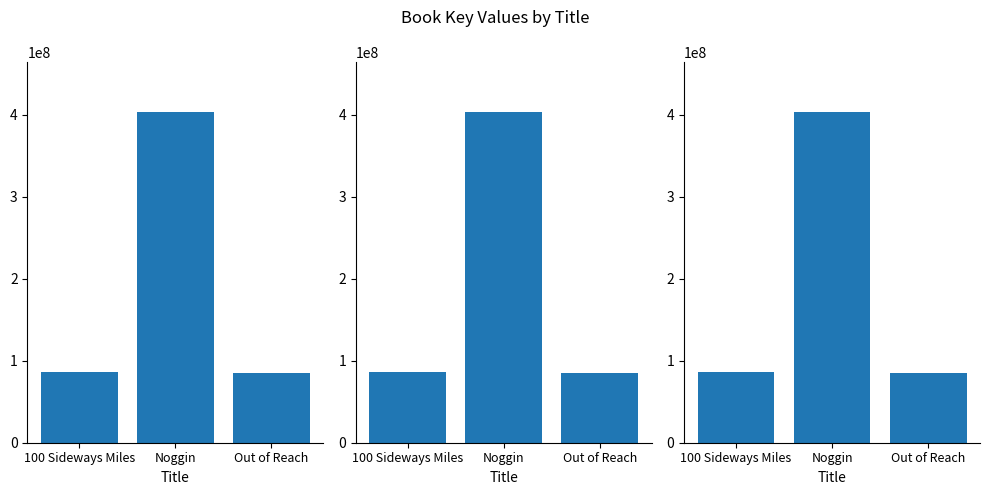

Is it true that the value at Out of Reach is 84418030?

True